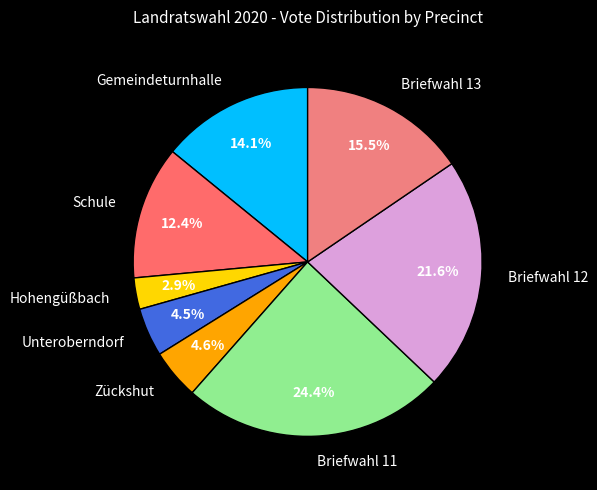

Count the number of slices in the pie.

8